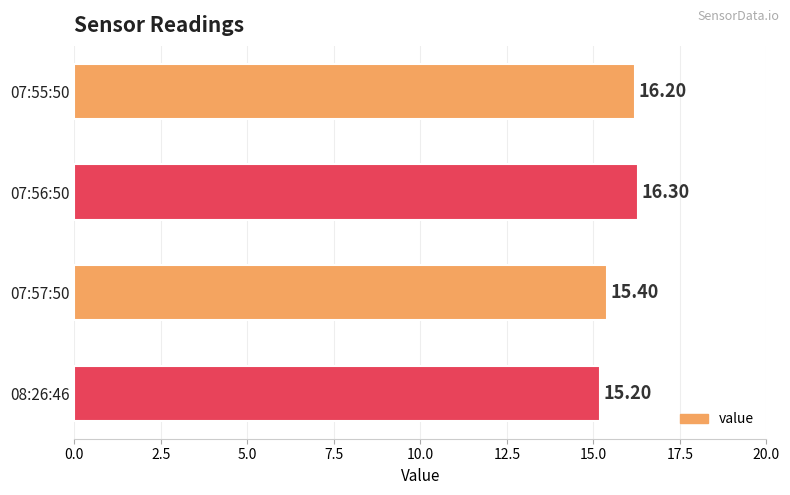

Between 07:57:50 and 07:55:50, which is larger?

07:55:50